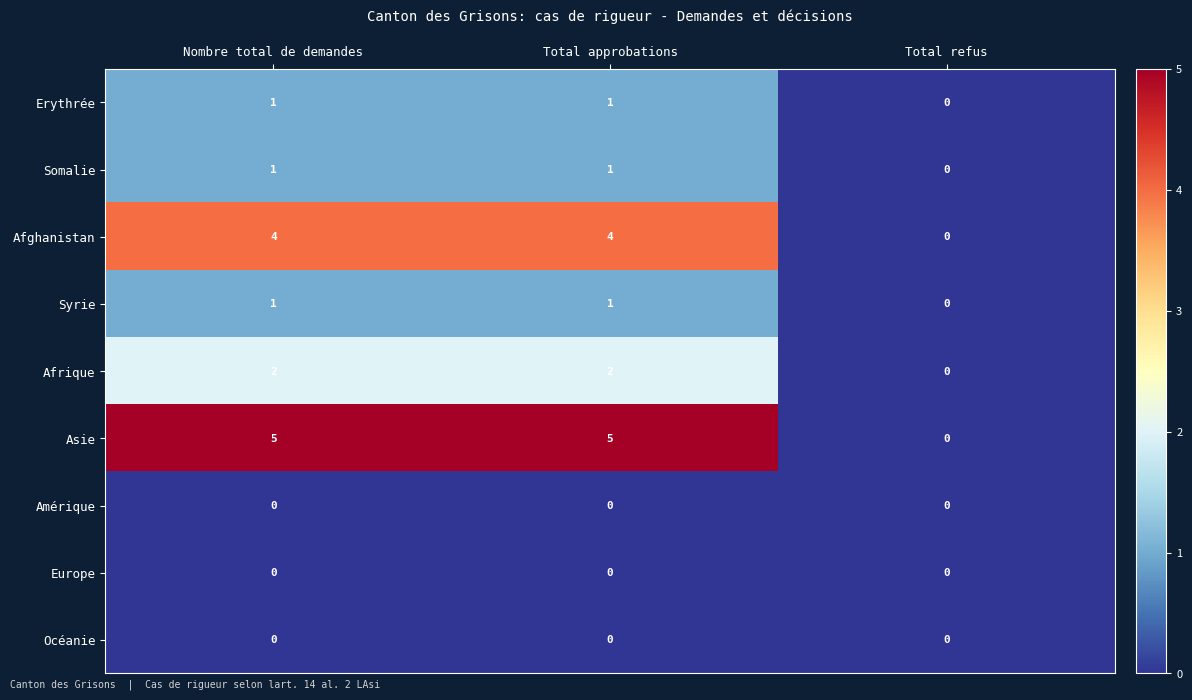

Which series has the largest total across all categories?

Asie